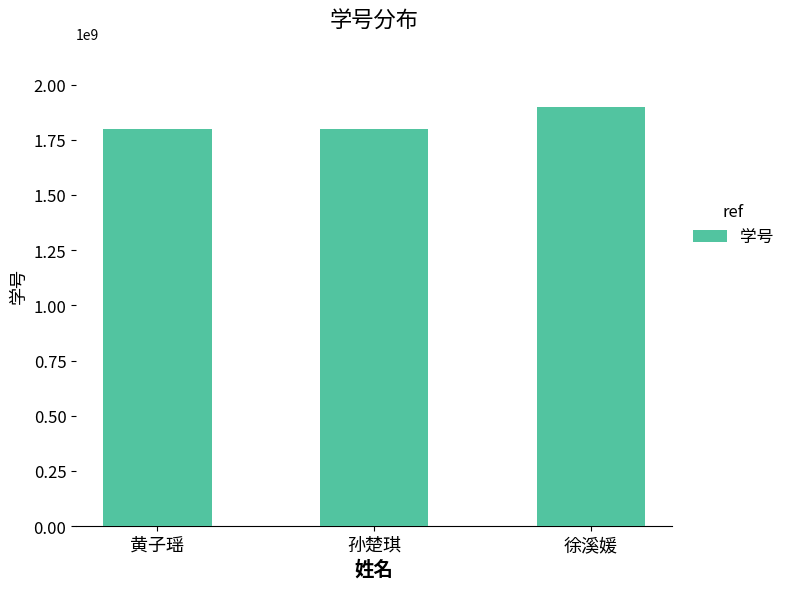

What is the average value?

1833348415